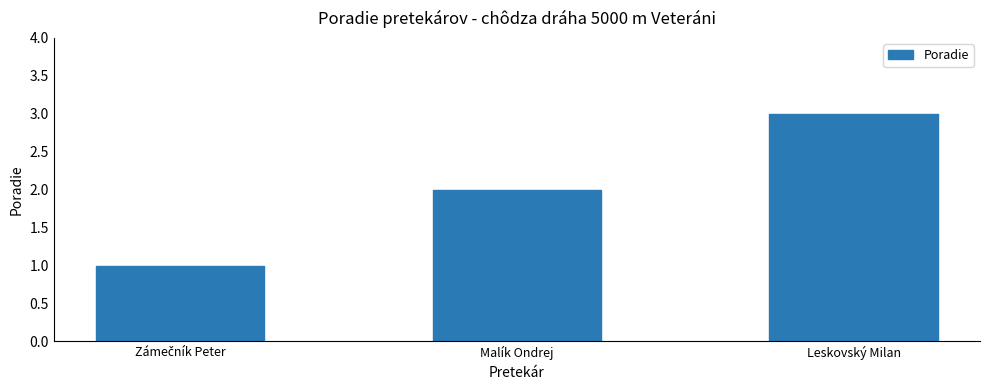

Does the chart contain stacked bars?

No